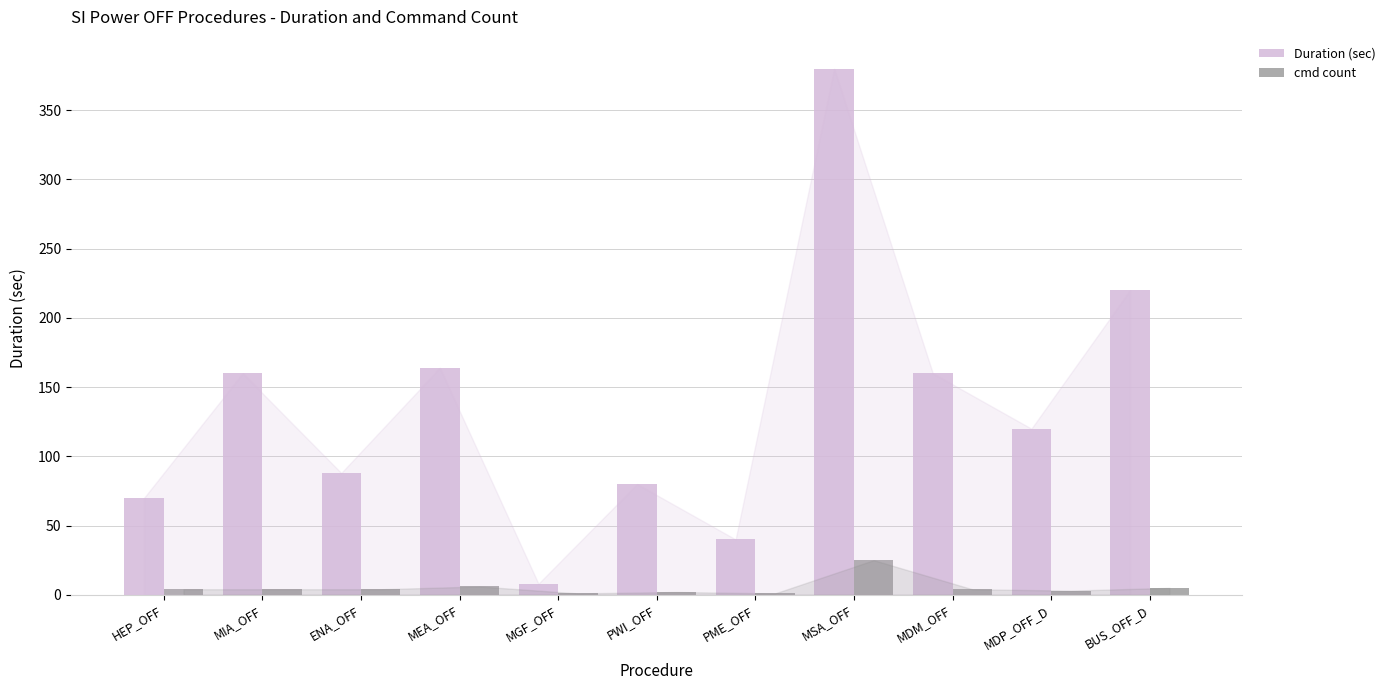

What is the maximum value shown in the chart?

380